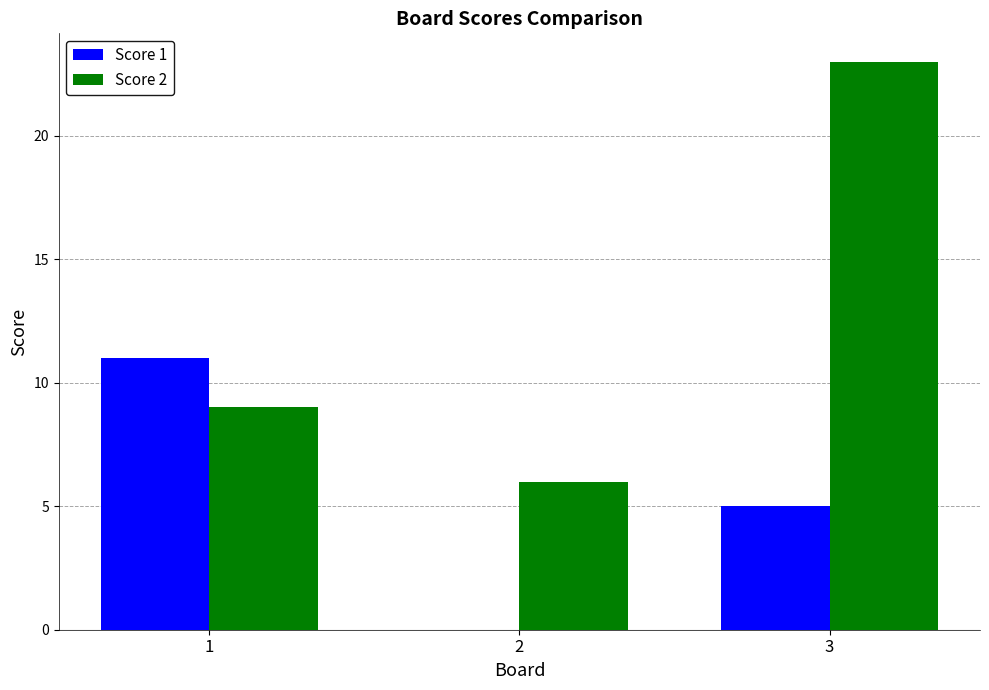

Which series has the largest total across all categories?

Score 2